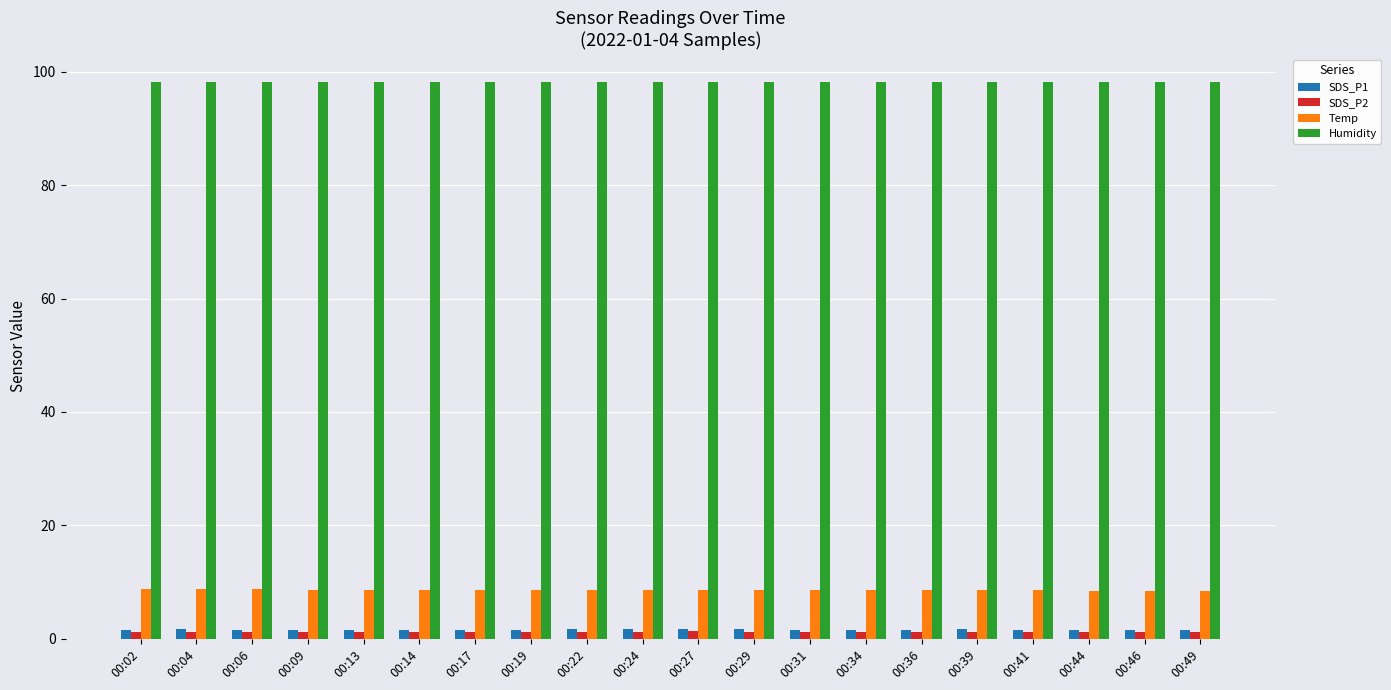

Are the bars grouped side by side (vs. stacked)?

Yes